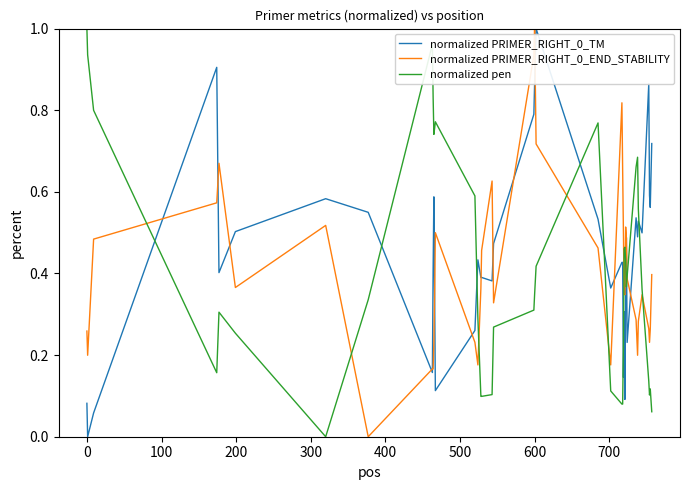

True or false: normalized PRIMER_RIGHT_0_TM and normalized pen cross at least once.

True